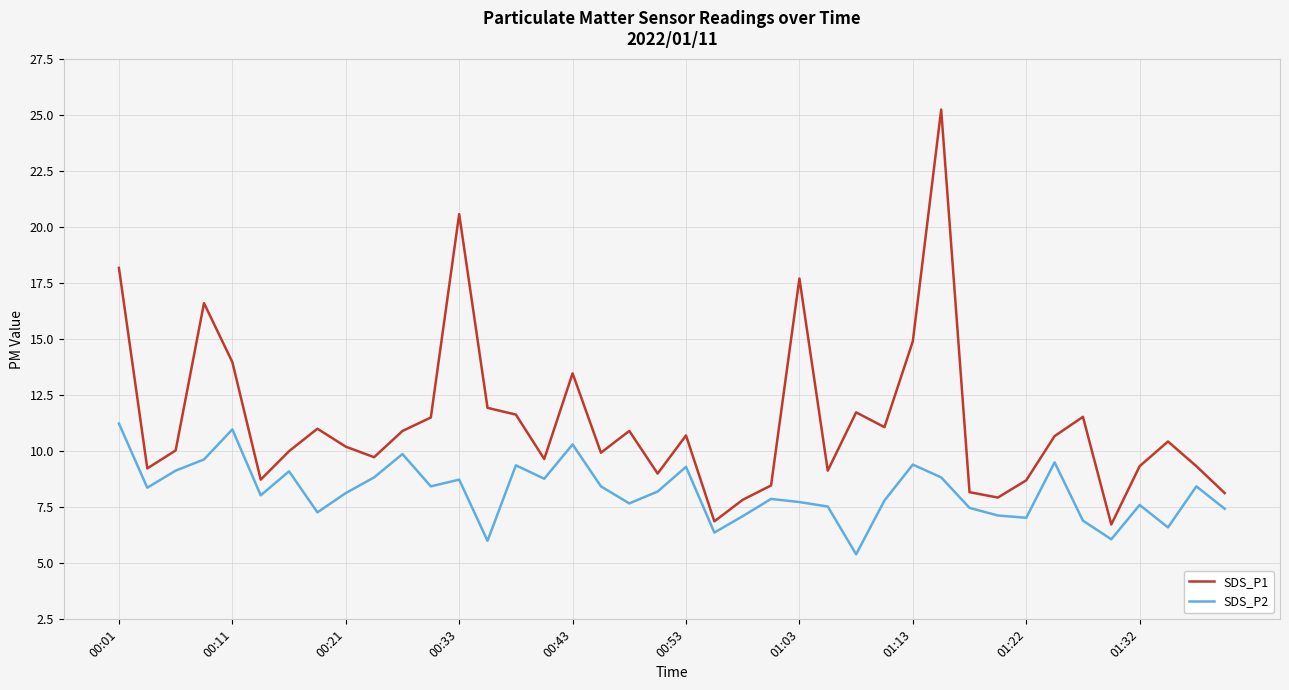

Which series has the largest total across all categories?

SDS_P1